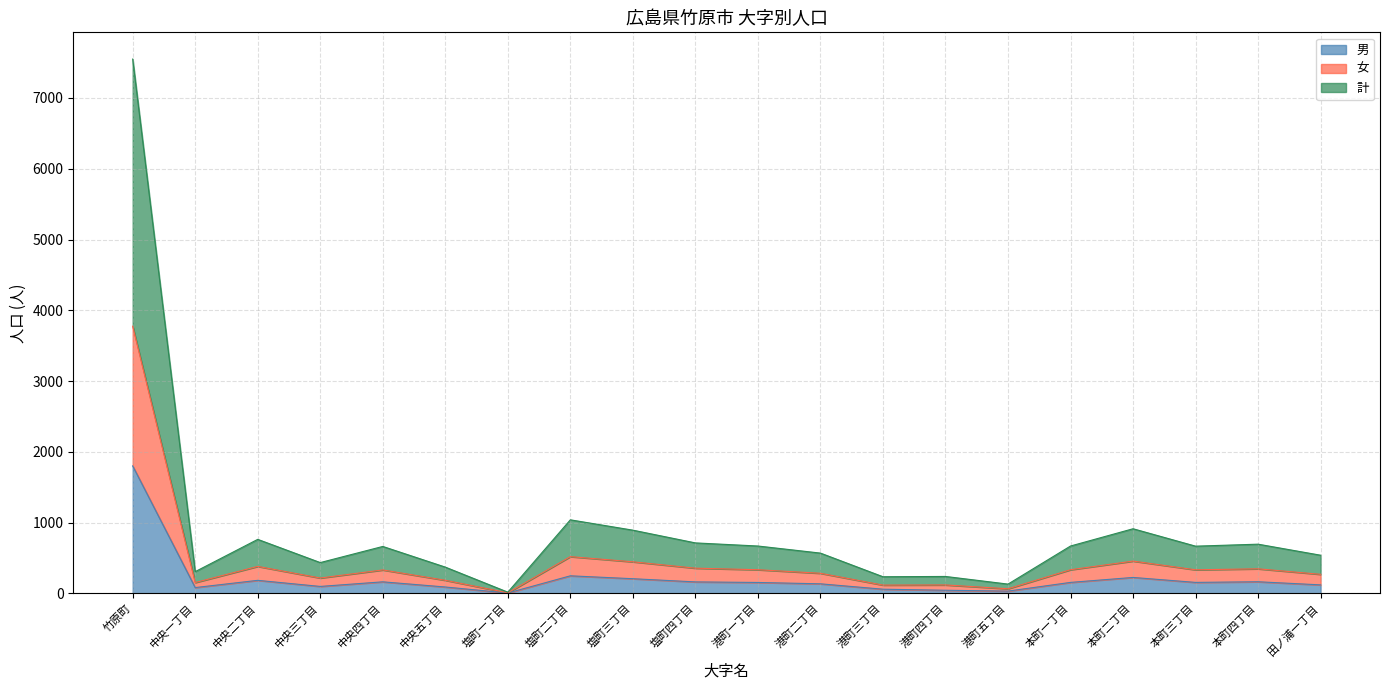

At which label does 計 reach its minimum?

塩町一丁目